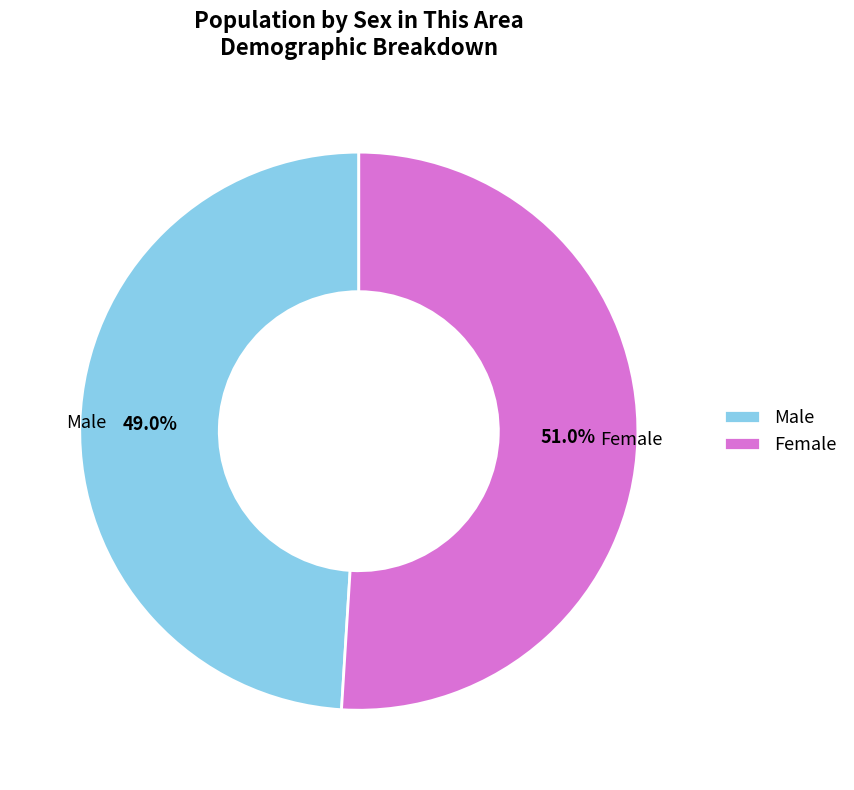

Count the number of slices in the pie.

2